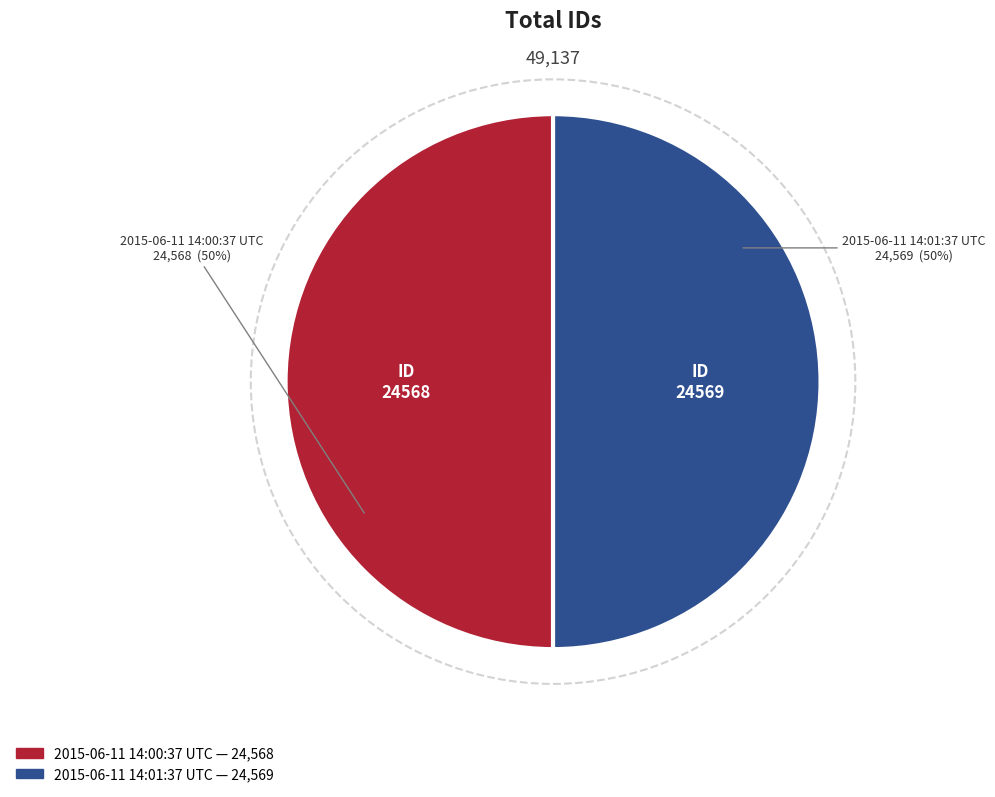

The 2015-06-11 14:00:37 UTC slice represents 50% of the pie. True or false?

True